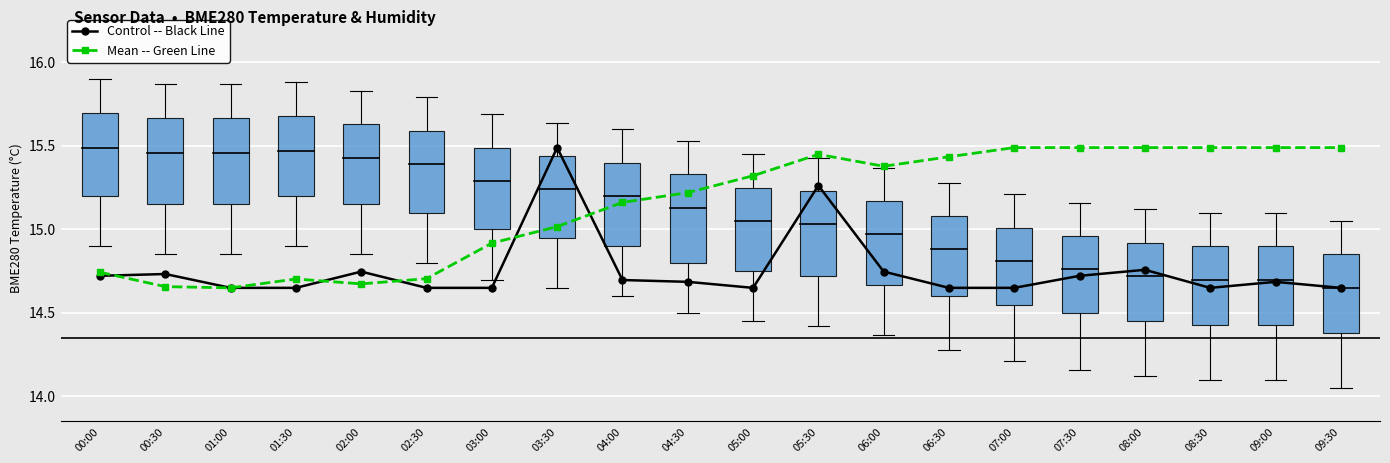

What is the label of the 9th point from the right?

05:30